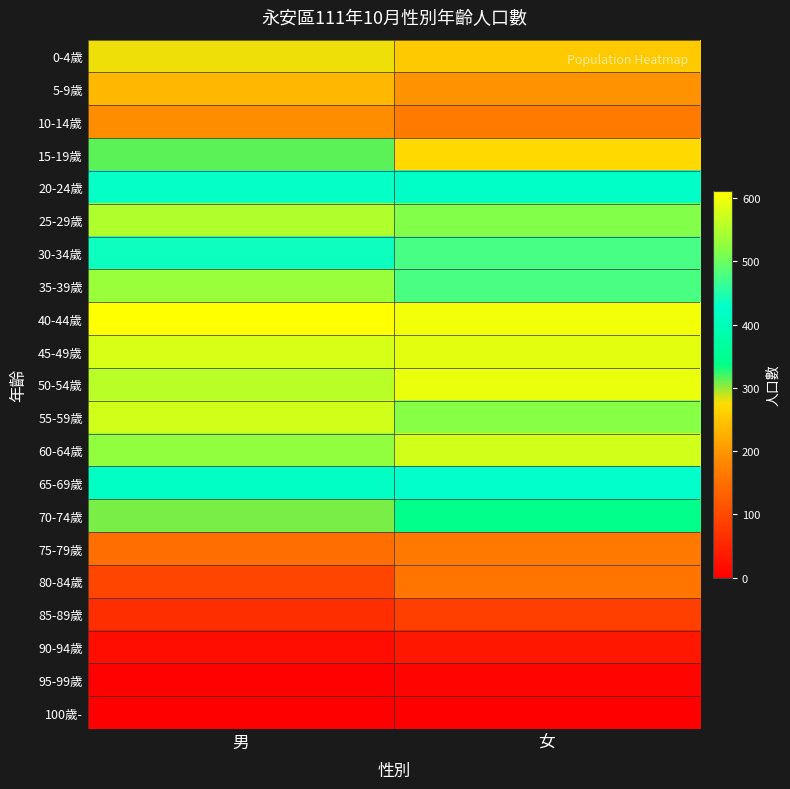

Reading left to right, transcribe all the data shown in this chart.

0-4歲: 男=279	女=253
5-9歲: 男=235	女=195
10-14歲: 男=189	女=166
15-19歲: 男=314	女=271
20-24歲: 男=430	女=422
25-29歲: 男=549	女=515
30-34歲: 男=436	女=476
35-39歲: 男=532	女=477
40-44歲: 男=611	女=601
45-49歲: 男=581	女=589
50-54歲: 男=557	女=595
55-59歲: 男=575	女=518
60-64歲: 男=527	女=575
65-69歲: 男=416	女=428
70-74歲: 男=307	女=341
75-79歲: 男=148	女=164
80-84歲: 男=94	女=159
85-89歲: 男=63	女=86
90-94歲: 男=19	女=33
95-99歲: 男=3	女=7
100歲-: 男=0	女=1